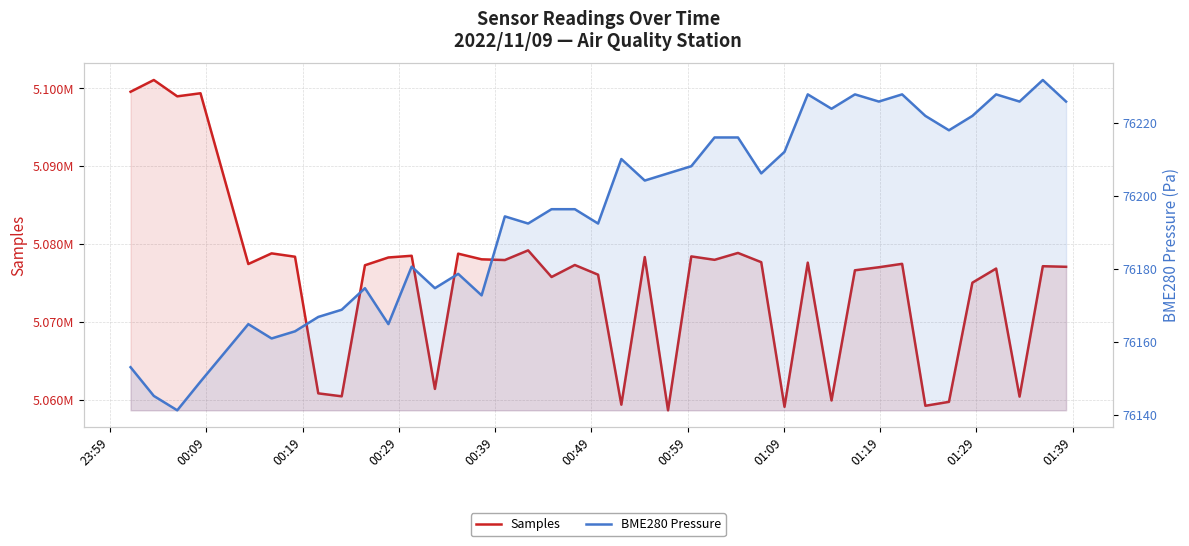

What is the sum of all Samples values?

203017174.0